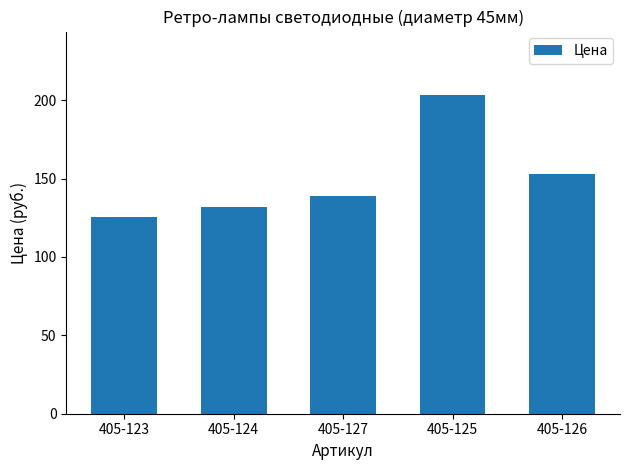

Which has a higher value, 405-124 or 405-127?

405-127